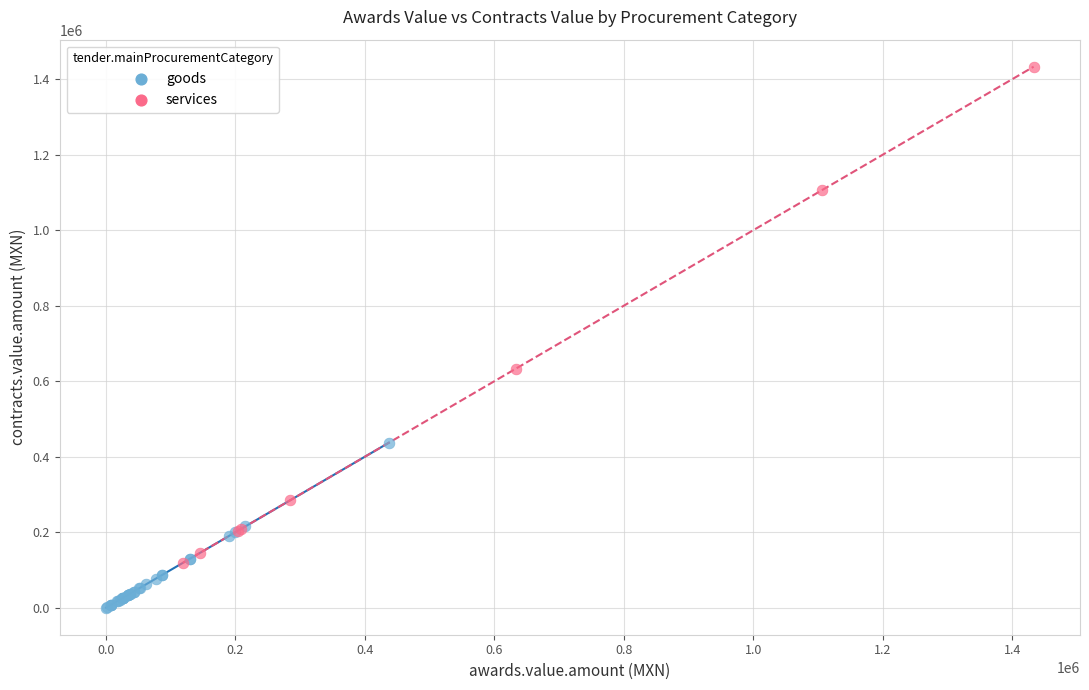

Which series reaches the maximum Y coordinate?

services